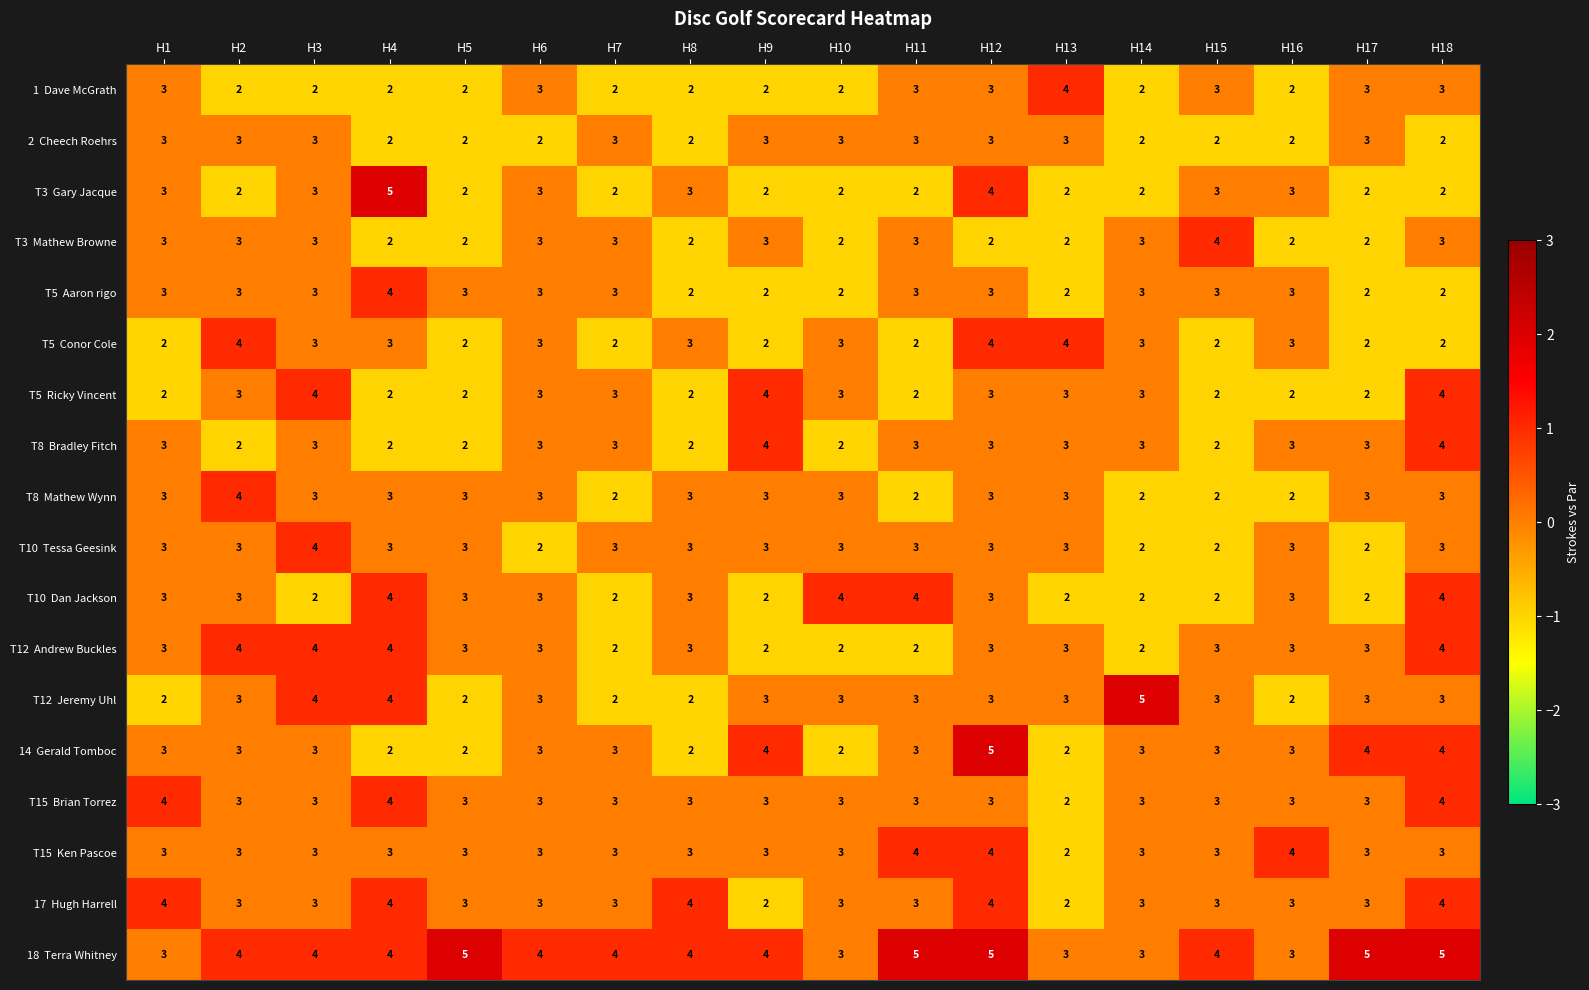

Count the number of data series in this chart.

18